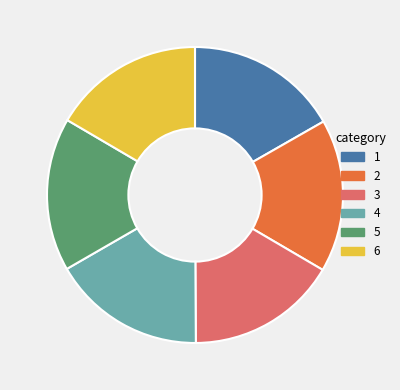

The 1 slice represents 17% of the pie. True or false?

True